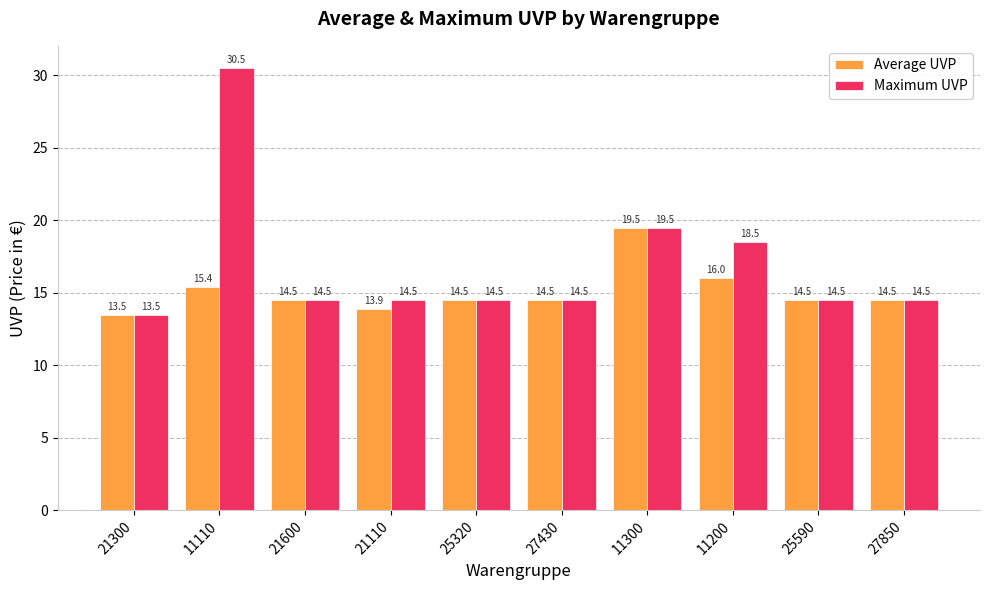

What is the label of the 6th bar from the right?

25320